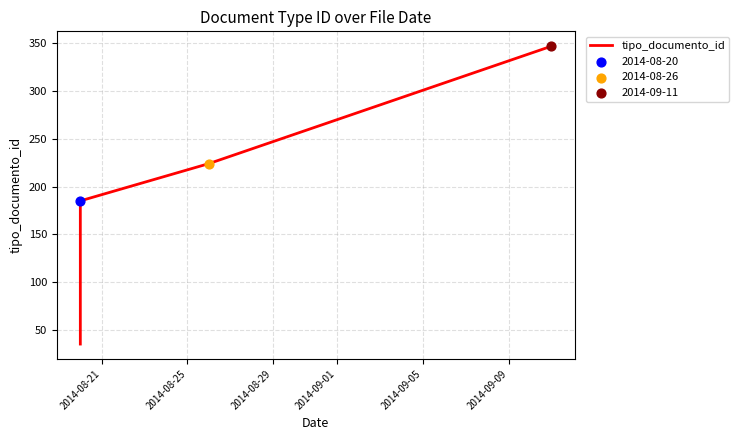

Between 2014-09-05 and 2014-08-21, which is larger?

2014-09-05